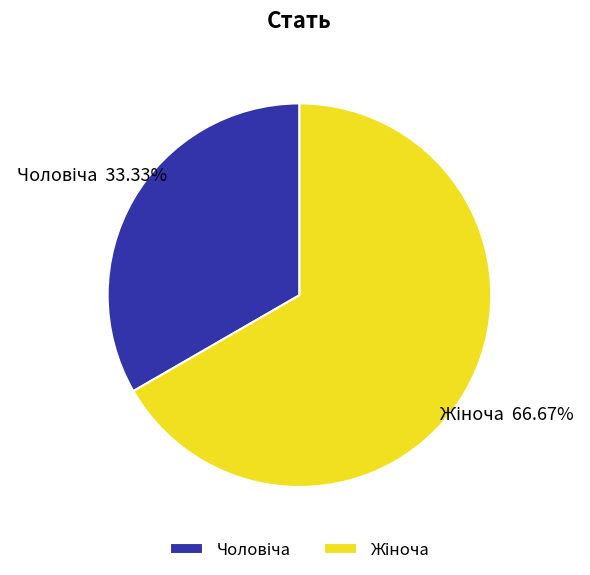

Is there a majority slice in this chart?

Yes